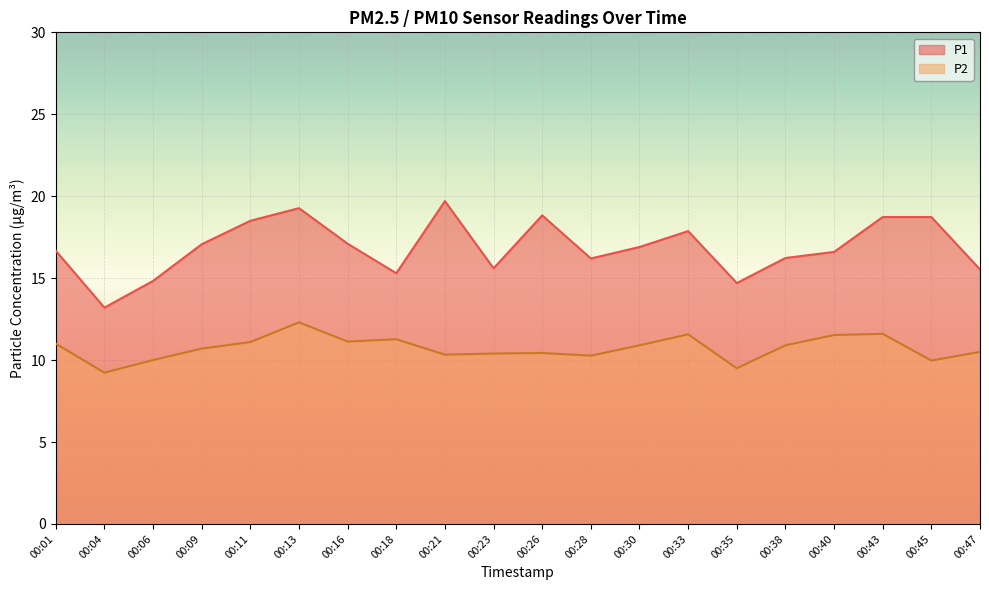

What are all the series names shown in the legend?

P1, P2